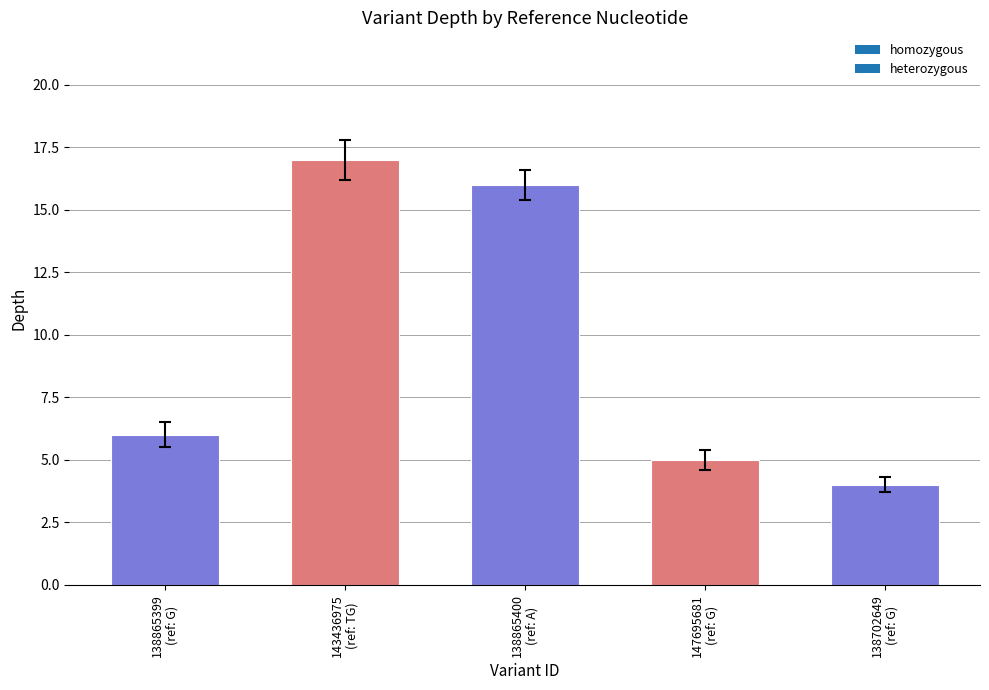

What is the value of the 2nd bar from the left?

17